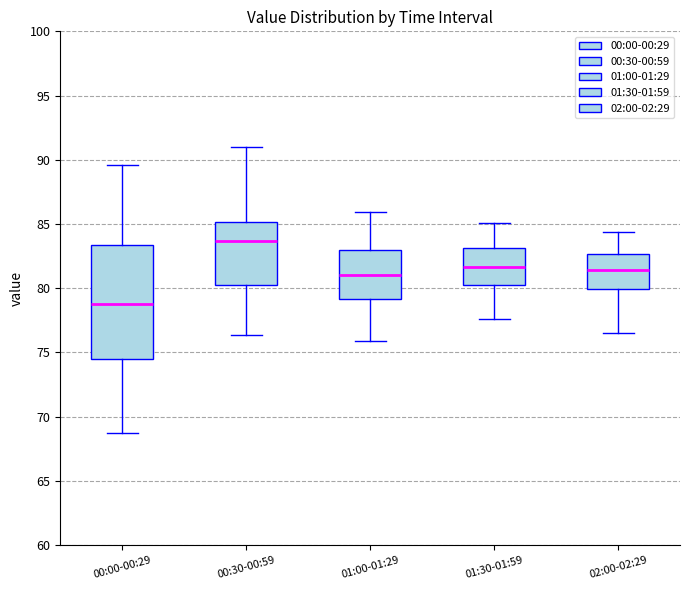

Reading left to right, read every box against the y-axis: the position of its median line, the range the box covers, and the ends of its whiskers. The values are not printed on the chart, so give them approximately, as read against the axis.

00:00-00:29: median 79.0, box 74.5 to 83.5, whiskers 68.5 to 89.5
00:30-00:59: median 83.5, box 80.5 to 85.0, whiskers 76.5 to 91.0
01:00-01:29: median 81.0, box 79.0 to 83.0, whiskers 76.0 to 86.0
01:30-01:59: median 81.5, box 80.5 to 83.0, whiskers 77.5 to 85.0
02:00-02:29: median 81.5, box 80.0 to 82.5, whiskers 76.5 to 84.5